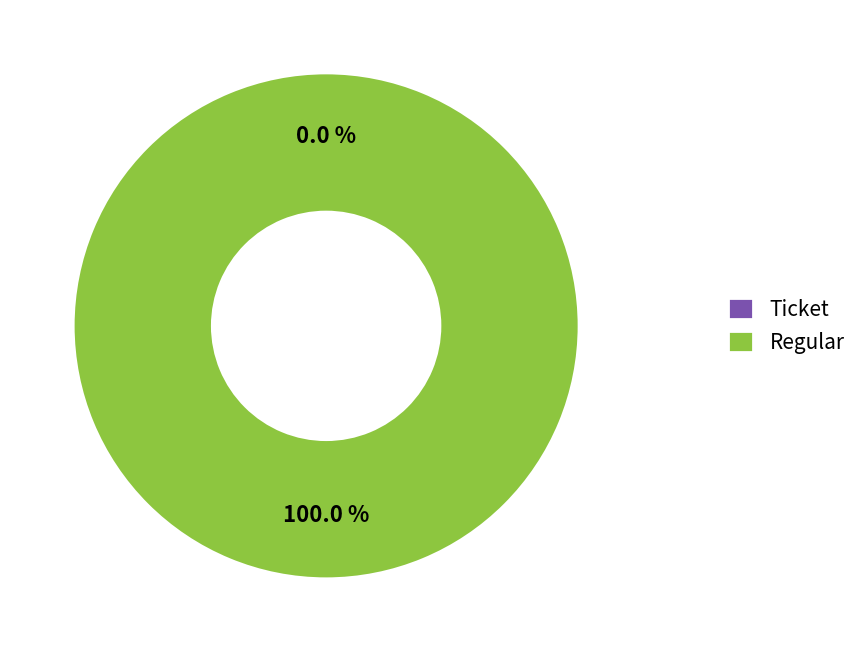

How many segments does this pie chart have?

2